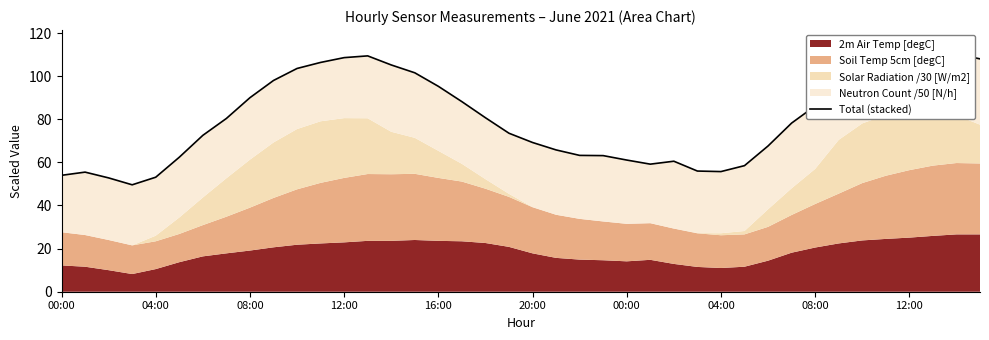

Is it true that the value at 30 is 34.3?

False